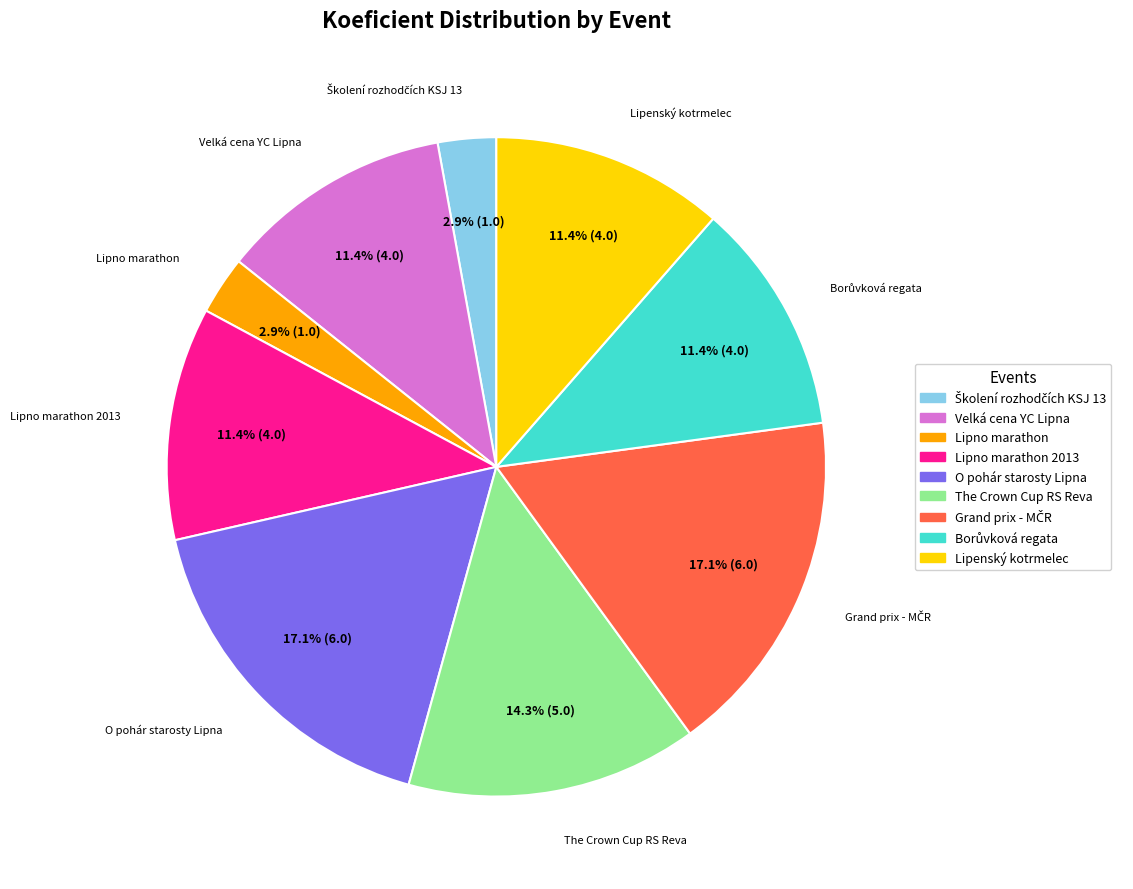

How many slices are in this pie chart?

9